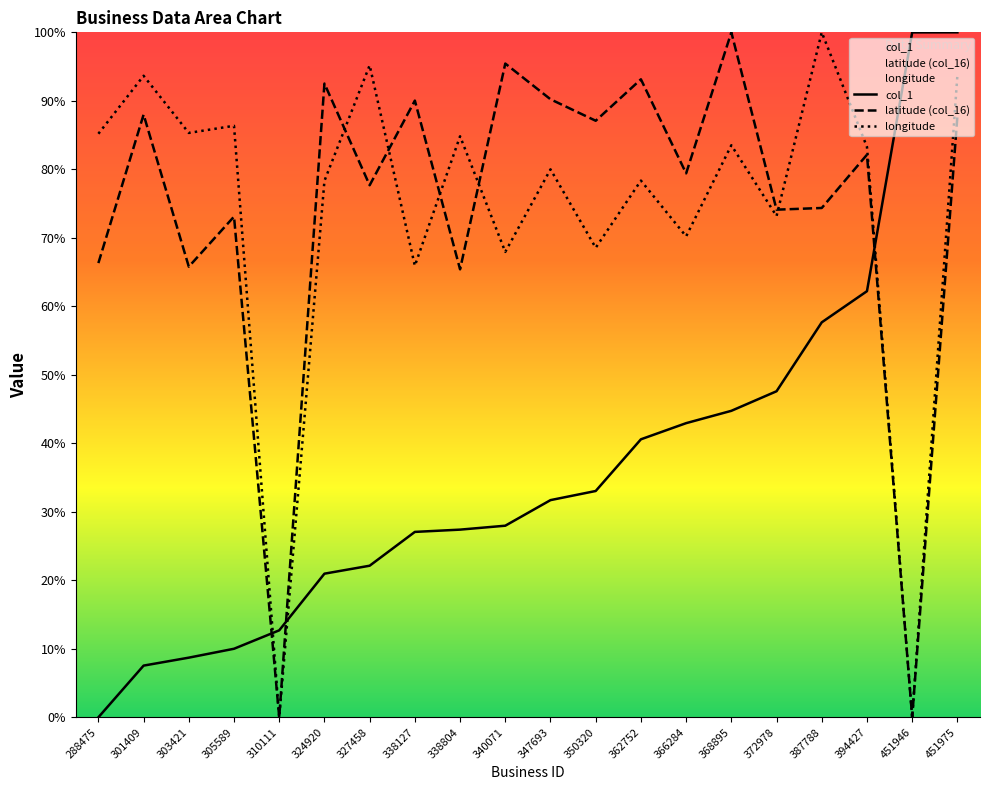

How many times do col_1 and longitude cross each other?

3